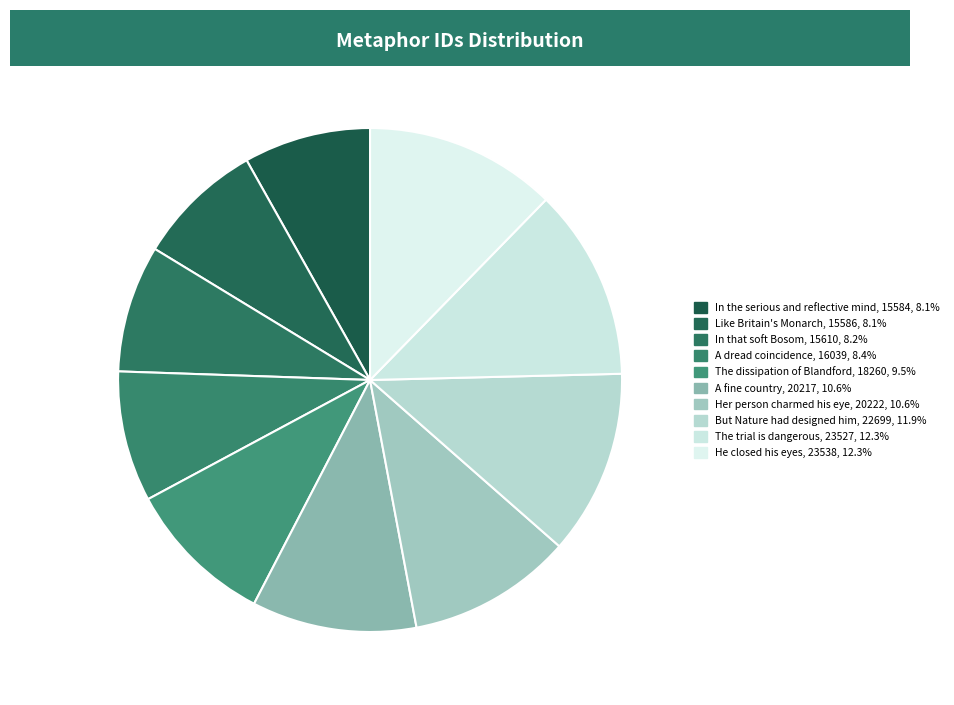

How many slices are in this pie chart?

10